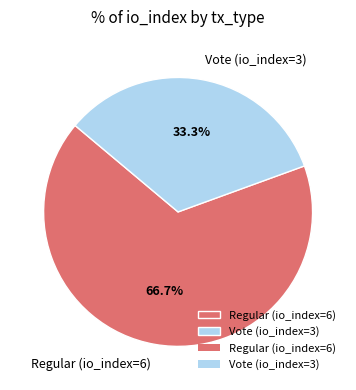

Which slice is the largest?

Regular (io_index=6)